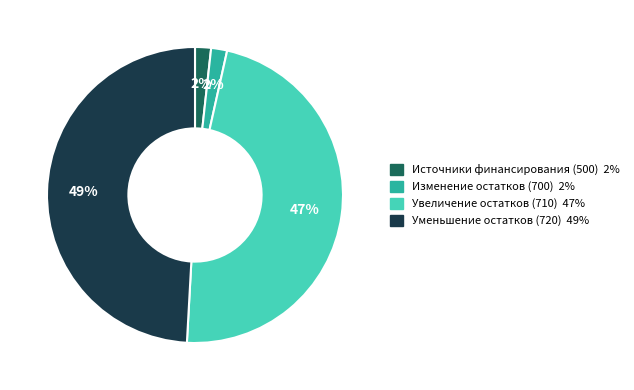

To the nearest percent, what is the average slice percentage?

25%